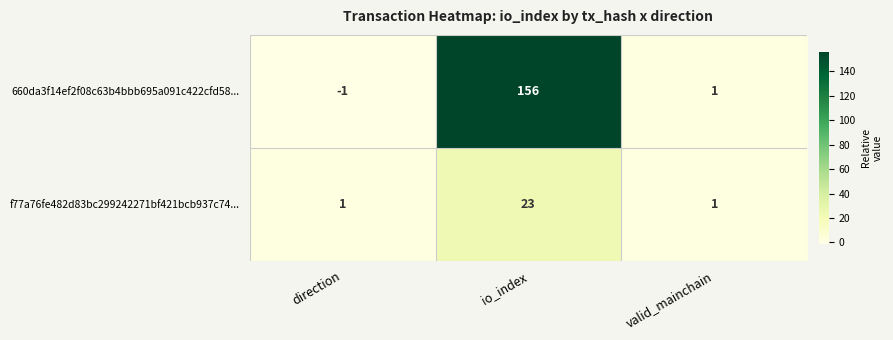

Which category has the lowest value in the 660da3f14ef2f08c63b4bbb695a091c422cfd58... series?

direction